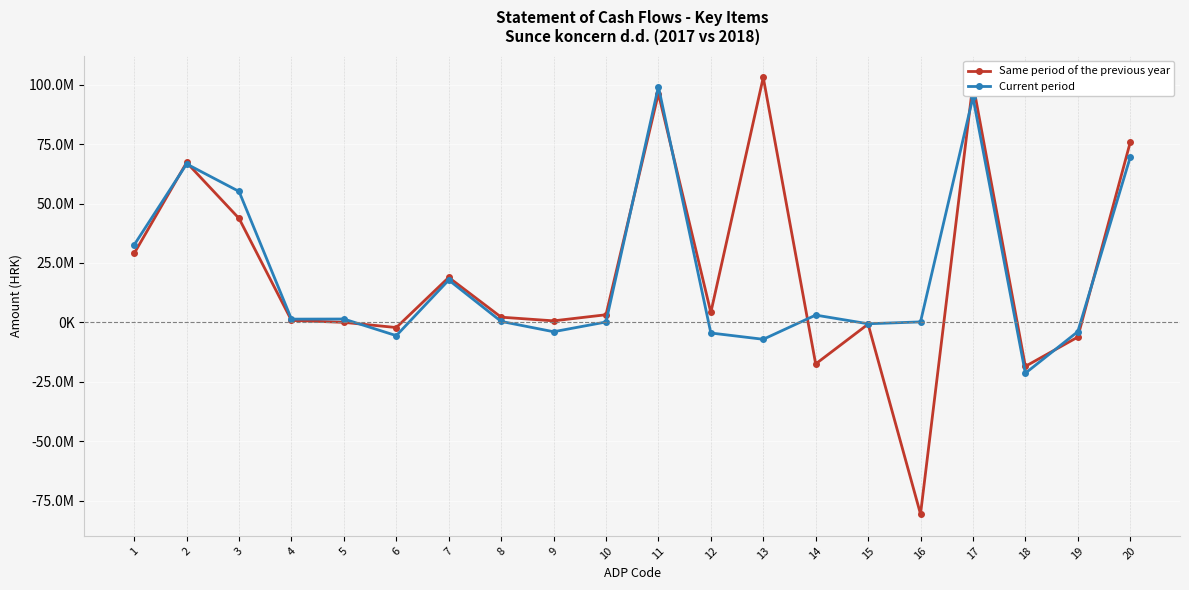

Which series changed the most between 5 and 12?

Current period